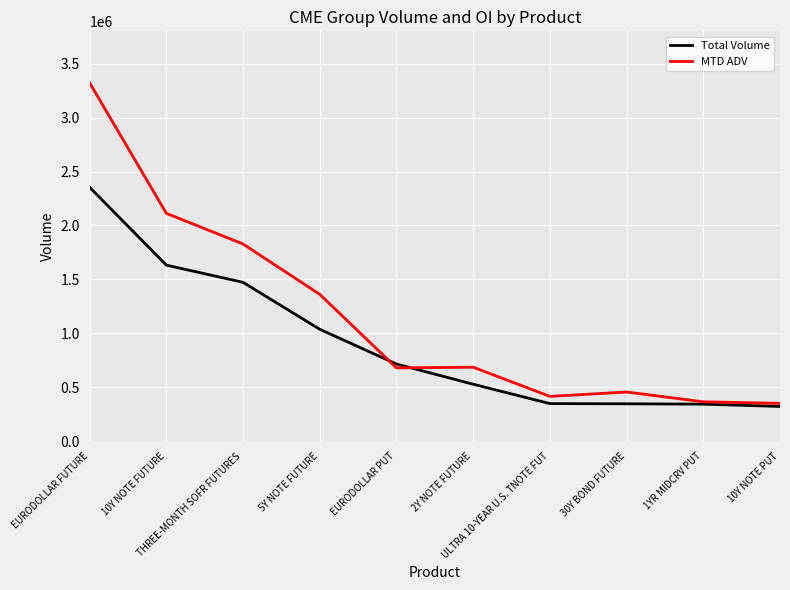

True or false: Total Volume has a value of 322189.0 at 10Y NOTE PUT.

True